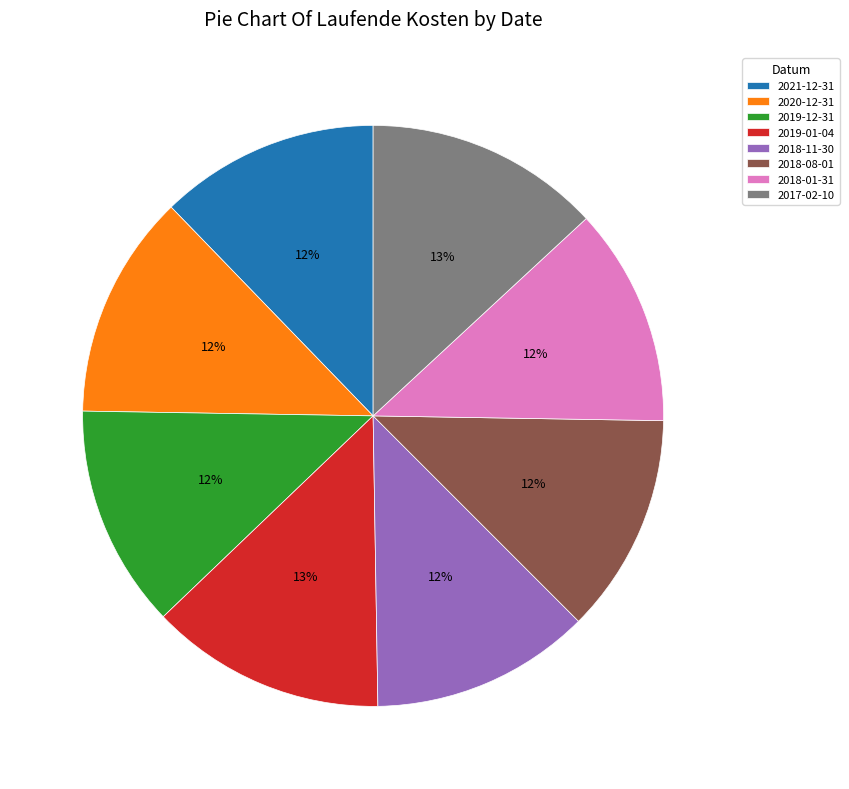

To the nearest percent, what is the average slice percentage?

12%